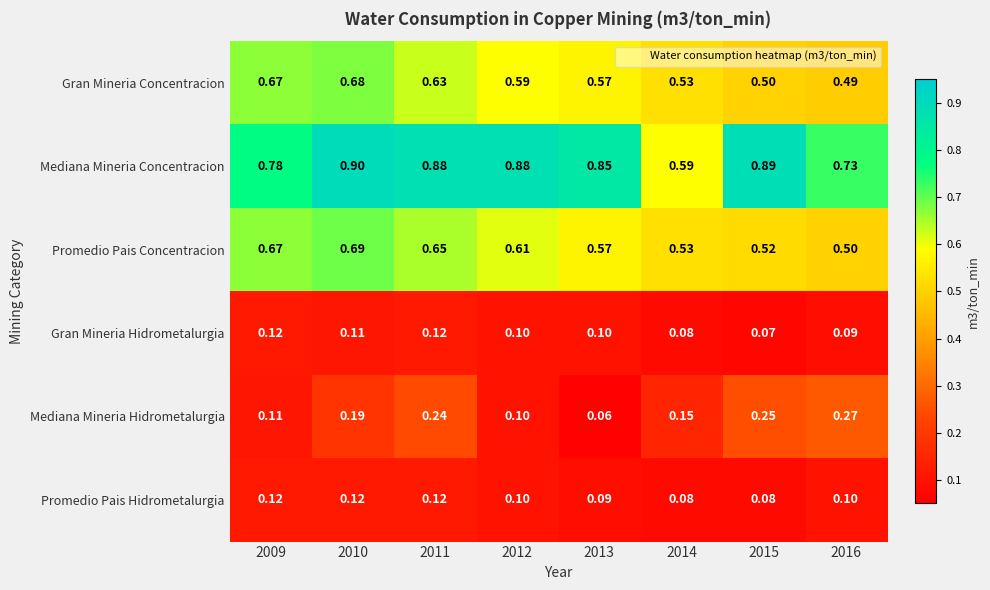

Is the value of Gran Mineria Concentracion at 2009 greater than the value of Gran Mineria Hidrometalurgia at 2016?

Yes